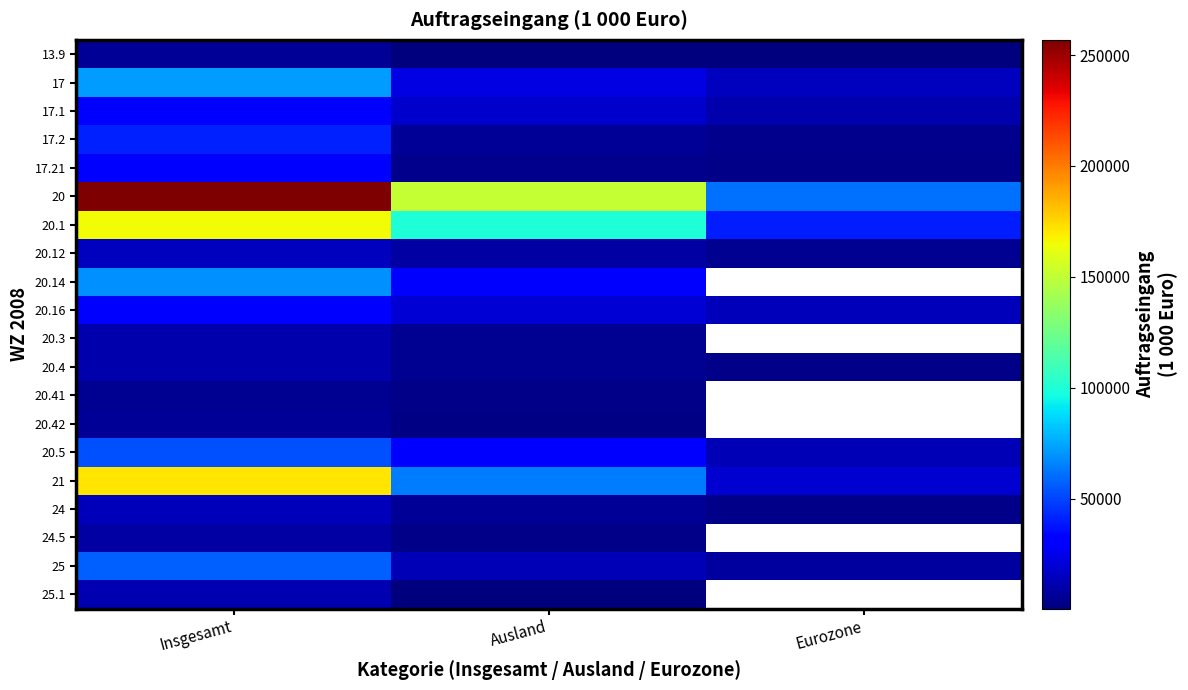

Which series has the largest range (max minus min)?

20